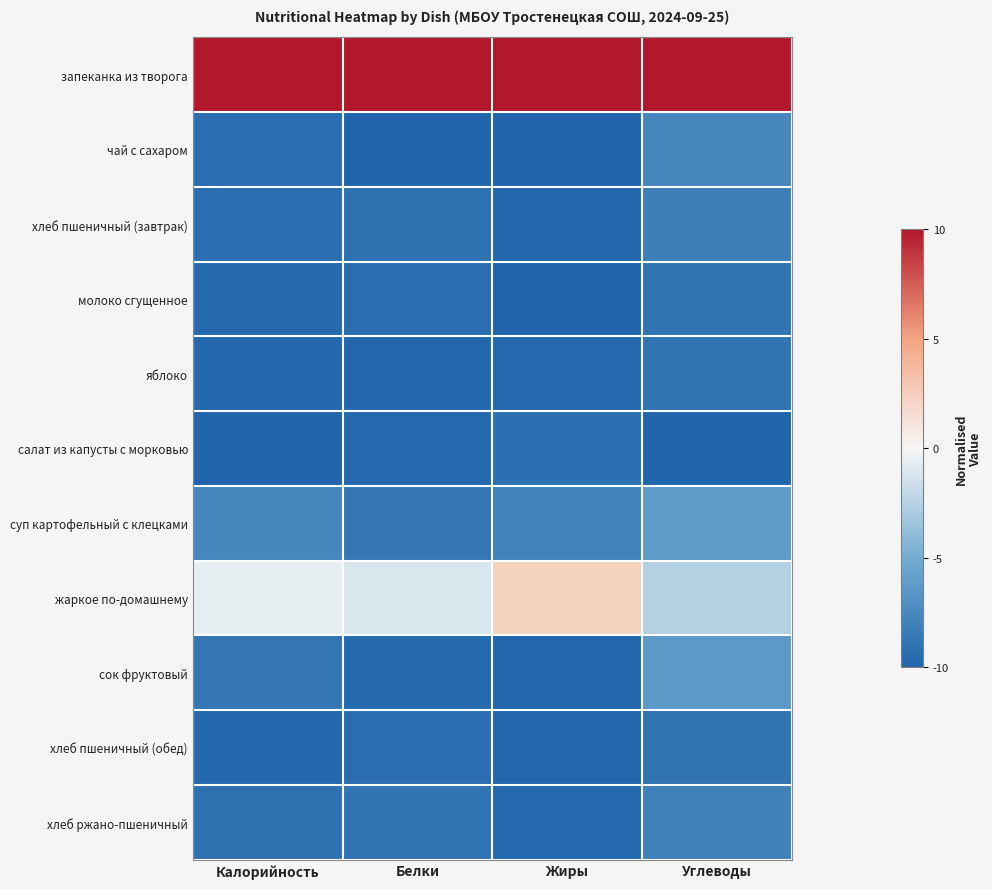

What is the difference between the highest and lowest values at Углеводы?

20.0